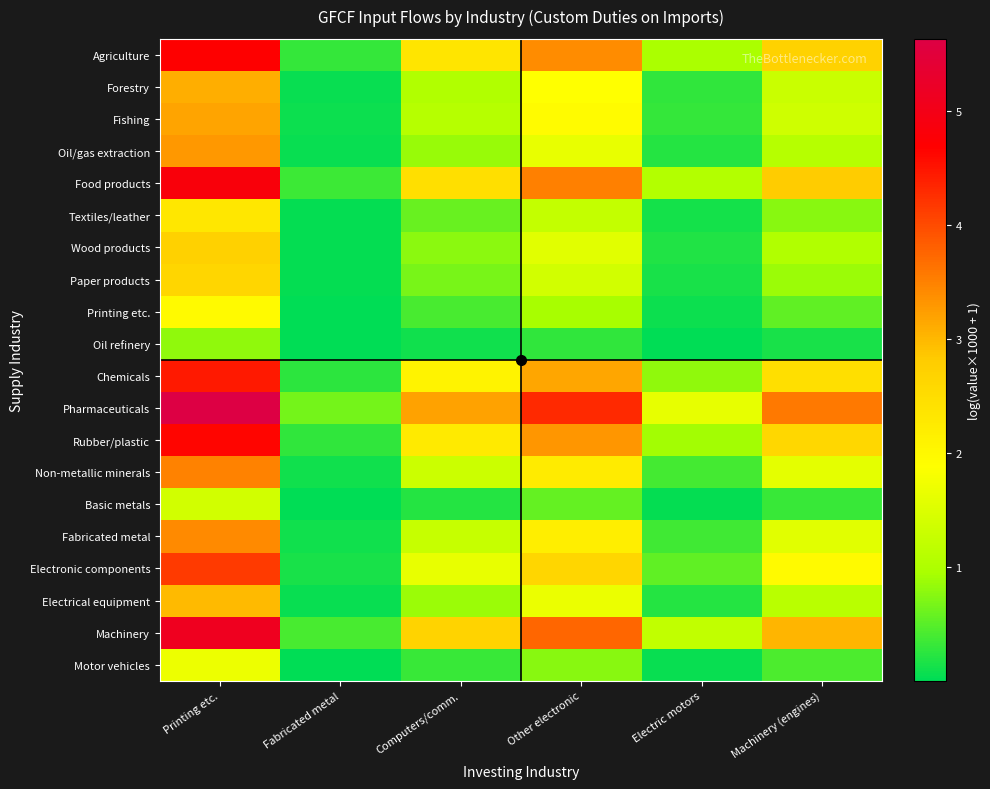

Reading left to right, extract all data points from this chart.

Agriculture: Printing etc.=4.7	Fabricated metal=0.3	Computers/comm.=2.3	Other electronic=3.4	Electric motors=1.0	Machinery (engines)=2.7
Forestry: Printing etc.=3.1	Fabricated metal=0.1	Computers/comm.=1.0	Other electronic=1.9	Electric motors=0.3	Machinery (engines)=1.3
Fishing: Printing etc.=3.2	Fabricated metal=0.1	Computers/comm.=1.1	Other electronic=1.9	Electric motors=0.3	Machinery (engines)=1.4
Oil/gas extraction: Printing etc.=3.3	Fabricated metal=0.1	Computers/comm.=0.9	Other electronic=1.6	Electric motors=0.2	Machinery (engines)=1.1
Food products: Printing etc.=4.8	Fabricated metal=0.3	Computers/comm.=2.4	Other electronic=3.5	Electric motors=1.0	Machinery (engines)=2.8
Textiles/leather: Printing etc.=2.3	Fabricated metal=0.0	Computers/comm.=0.6	Other electronic=1.2	Electric motors=0.1	Machinery (engines)=0.8
Wood products: Printing etc.=2.7	Fabricated metal=0.0	Computers/comm.=0.8	Other electronic=1.5	Electric motors=0.2	Machinery (engines)=1.0
Paper products: Printing etc.=2.6	Fabricated metal=0.0	Computers/comm.=0.7	Other electronic=1.4	Electric motors=0.2	Machinery (engines)=0.9
Printing etc.: Printing etc.=2.0	Fabricated metal=0.0	Computers/comm.=0.4	Other electronic=0.9	Electric motors=0.1	Machinery (engines)=0.6
Oil refinery: Printing etc.=0.8	Fabricated metal=0.0	Computers/comm.=0.1	Other electronic=0.3	Electric motors=0.0	Machinery (engines)=0.1
Chemicals: Printing etc.=4.5	Fabricated metal=0.2	Computers/comm.=2.1	Other electronic=3.2	Electric motors=0.8	Machinery (engines)=2.5
Pharmaceuticals: Printing etc.=5.6	Fabricated metal=0.7	Computers/comm.=3.2	Other electronic=4.3	Electric motors=1.6	Machinery (engines)=3.6
Rubber/plastic: Printing etc.=4.6	Fabricated metal=0.3	Computers/comm.=2.3	Other electronic=3.3	Electric motors=0.9	Machinery (engines)=2.6
Non-metallic minerals: Printing etc.=3.5	Fabricated metal=0.1	Computers/comm.=1.3	Other electronic=2.2	Electric motors=0.4	Machinery (engines)=1.6
Basic metals: Printing etc.=1.4	Fabricated metal=0.0	Computers/comm.=0.2	Other electronic=0.6	Electric motors=0.0	Machinery (engines)=0.3
Fabricated metal: Printing etc.=3.4	Fabricated metal=0.1	Computers/comm.=1.3	Other electronic=2.2	Electric motors=0.4	Machinery (engines)=1.6
Electronic components: Printing etc.=4.2	Fabricated metal=0.2	Computers/comm.=1.6	Other electronic=2.6	Electric motors=0.5	Machinery (engines)=2.0
Electrical equipment: Printing etc.=3.0	Fabricated metal=0.1	Computers/comm.=0.9	Other electronic=1.7	Electric motors=0.2	Machinery (engines)=1.1
Machinery: Printing etc.=5.1	Fabricated metal=0.4	Computers/comm.=2.7	Other electronic=3.8	Electric motors=1.2	Machinery (engines)=3.0
Motor vehicles: Printing etc.=1.7	Fabricated metal=0.0	Computers/comm.=0.3	Other electronic=0.8	Electric motors=0.1	Machinery (engines)=0.4